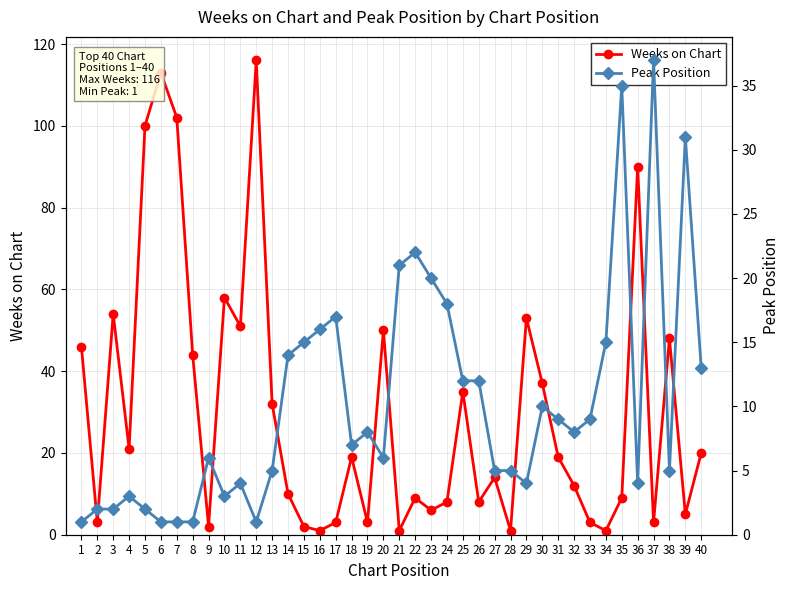

How many interior local valleys does the Peak Position series have?

8